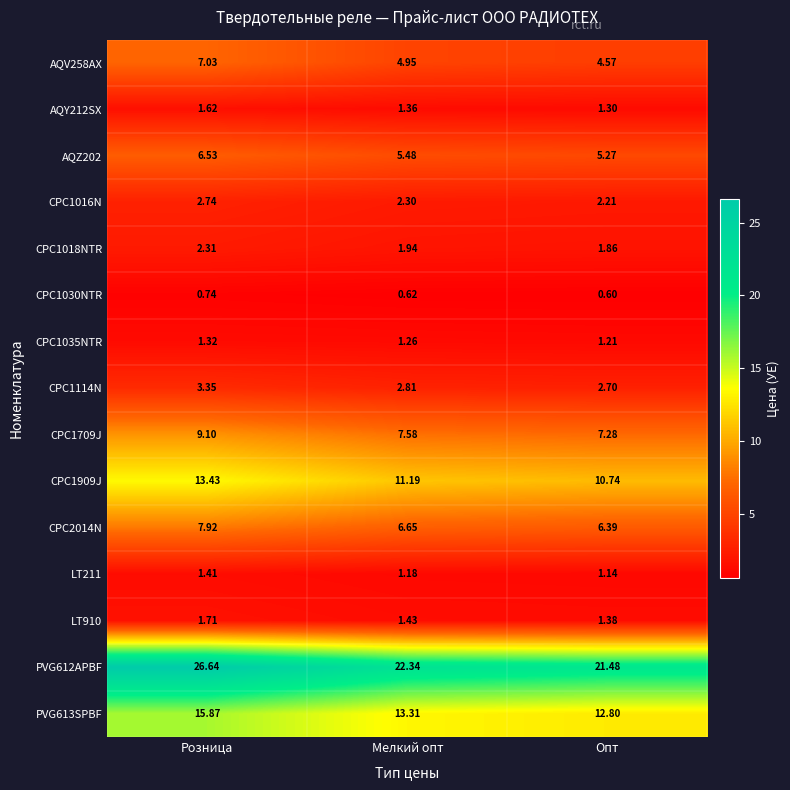

How many distinct data groups are displayed?

15